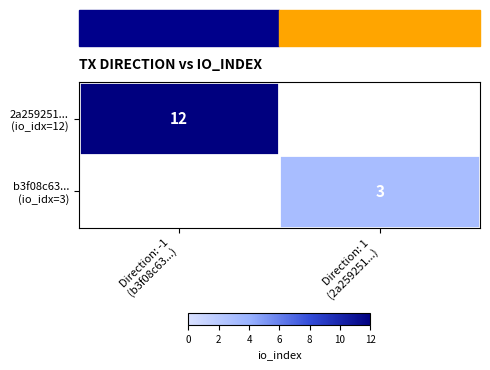

How many positive values does the 2a259251... (io_idx=12) series have?

1